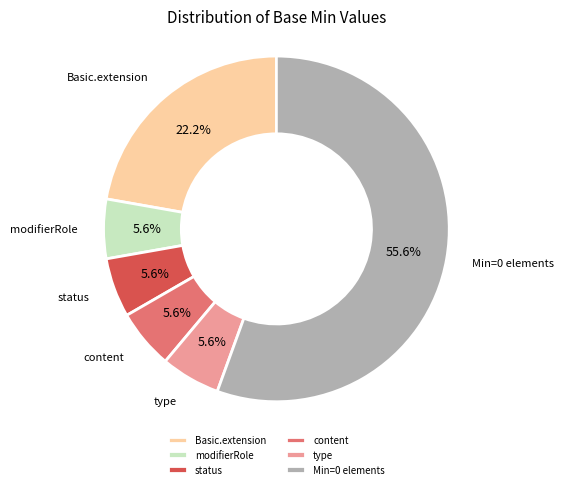

Do Basic.extension and content together represent more than half of the pie?

No